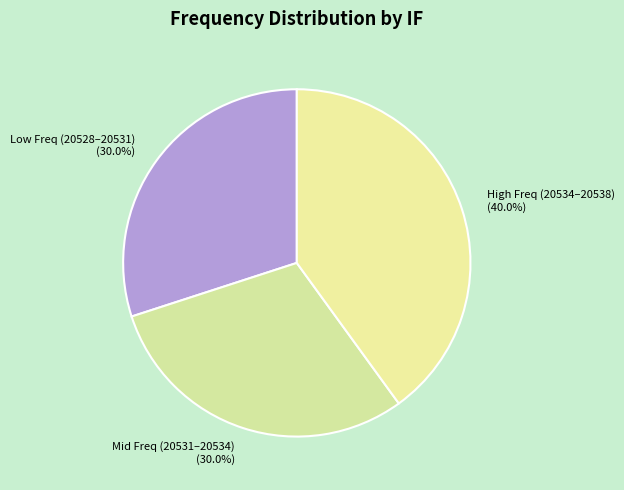

What portion of the pie excludes Mid Freq (20531–20534)?

70.0%